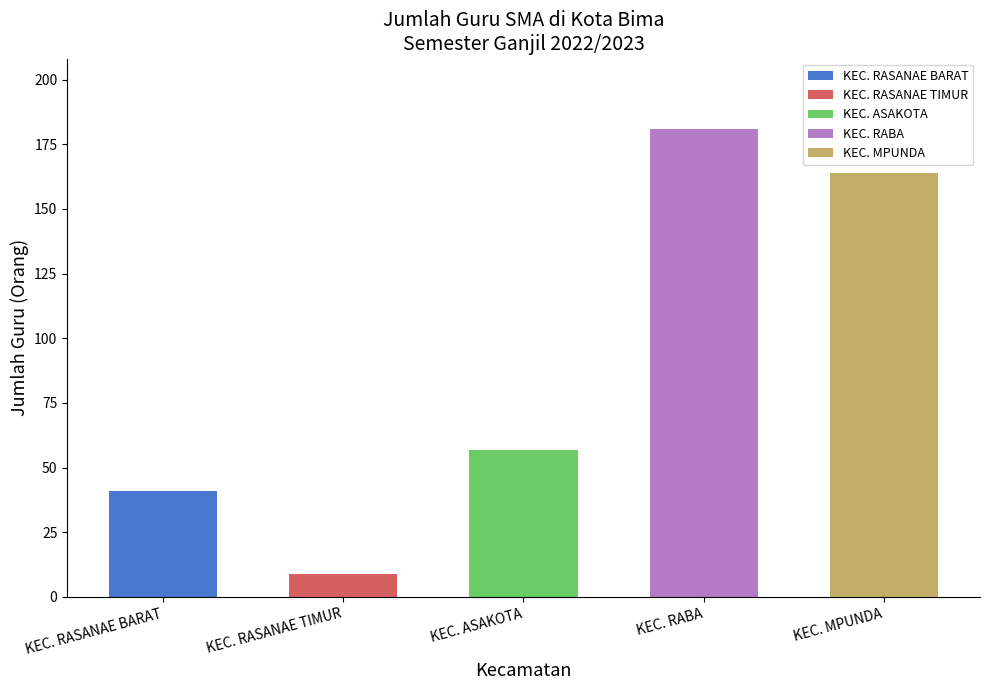

Does the chart contain any negative values?

No